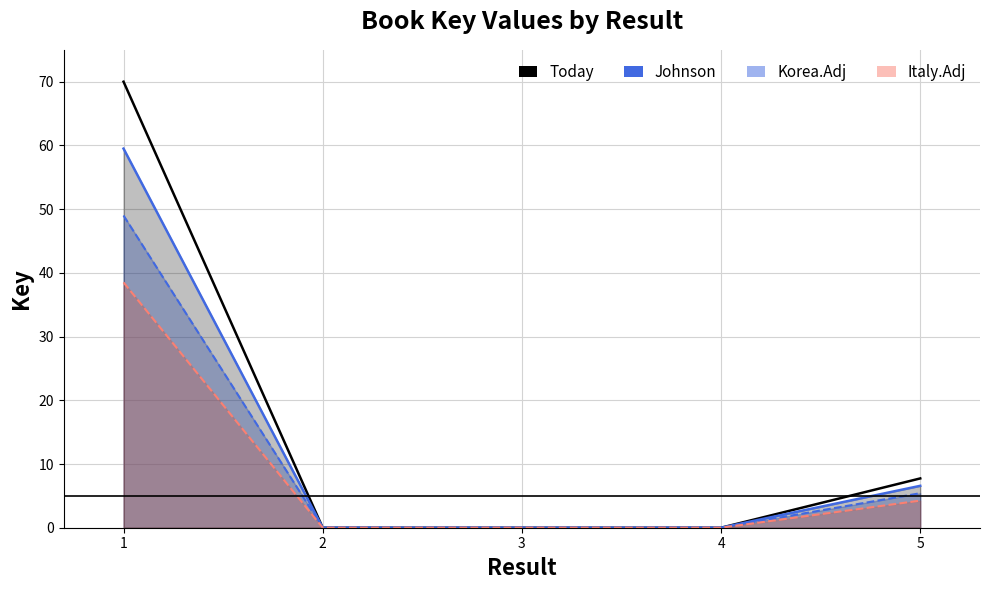

What is the difference between the second highest and minimum values in the Today series?

7.7